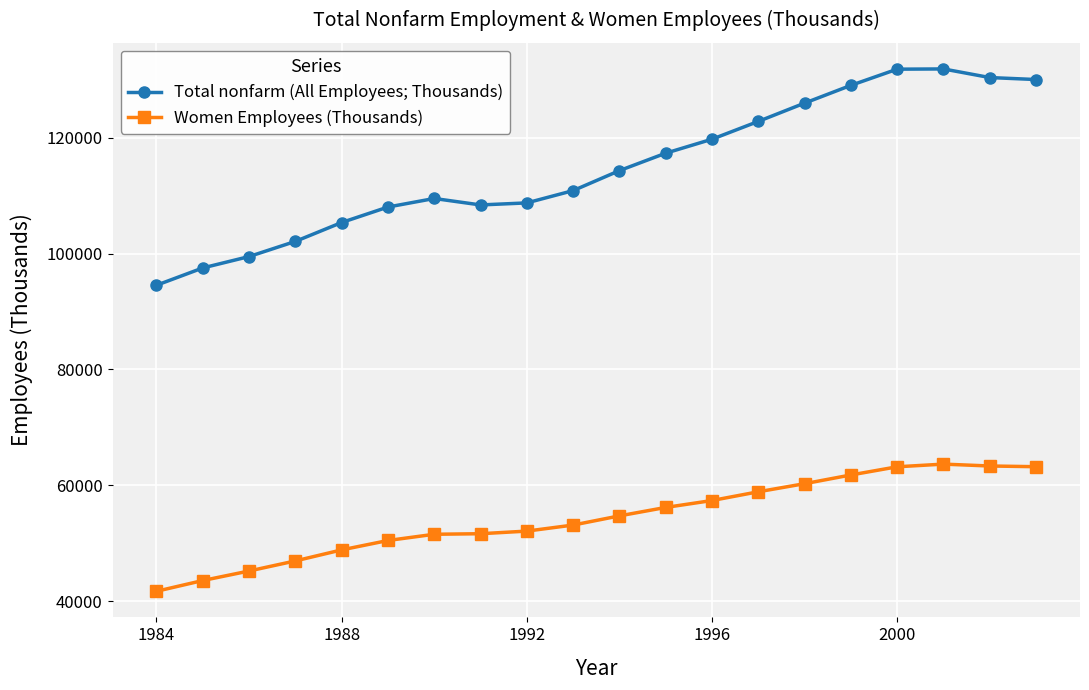

Does the chart have visible grid lines?

Yes